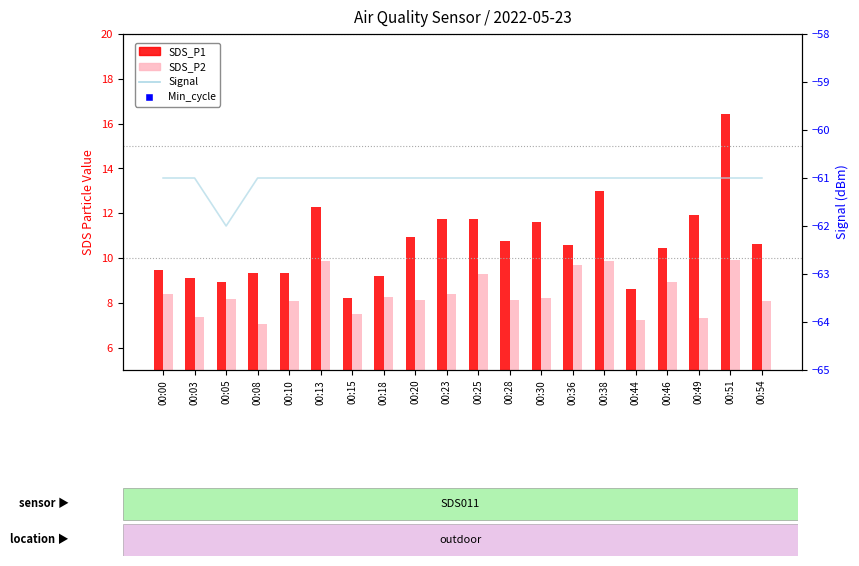

Is the value of SDS_P2 at 00:30 greater than the value of Signal at 00:28?

Yes